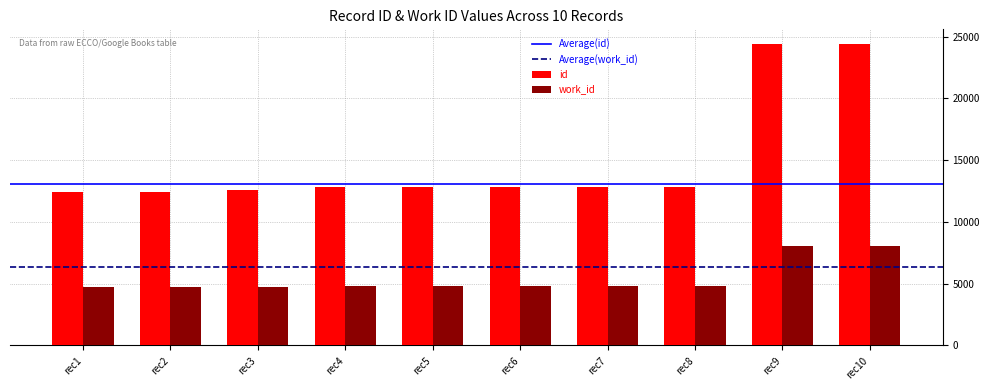

What is the maximum value for work_id?

8010